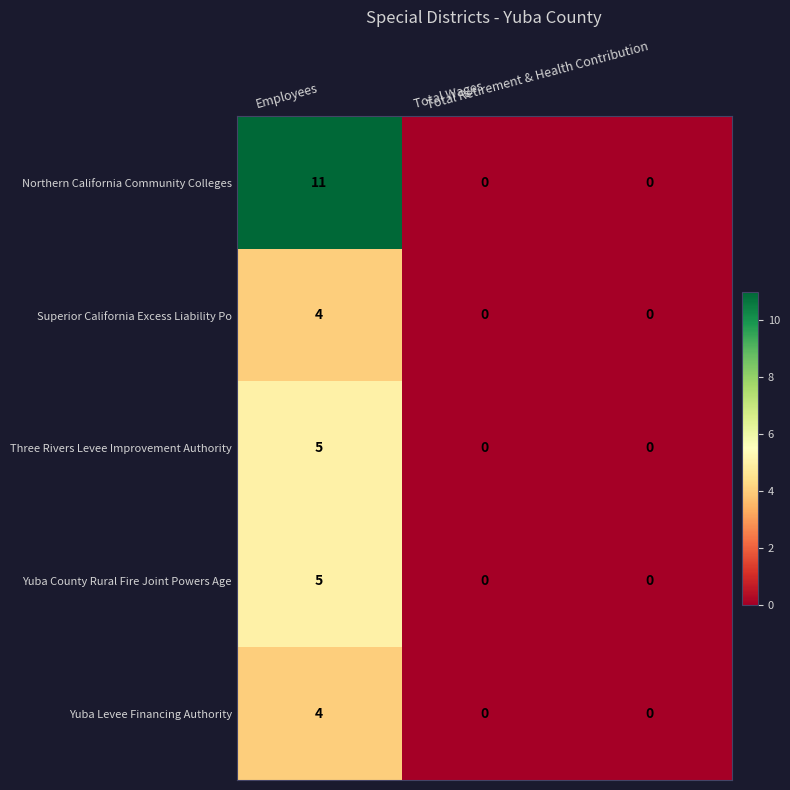

How many categories are shown in the chart?

3